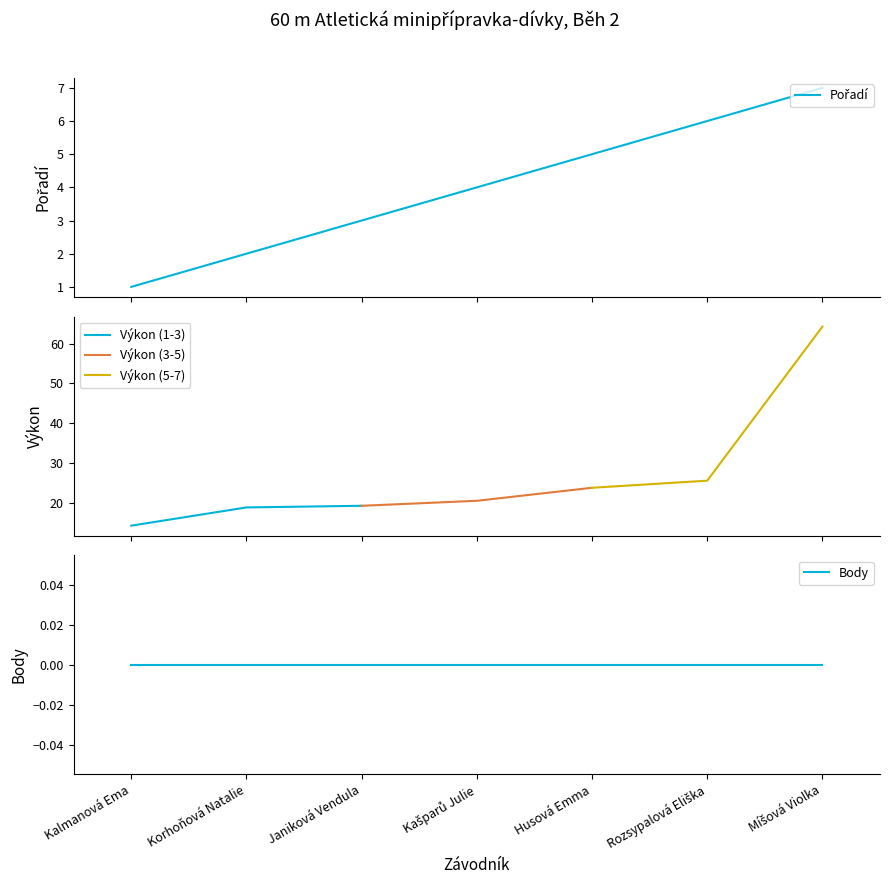

Which label corresponds to the smallest value in the chart?

Kalmanová Ema